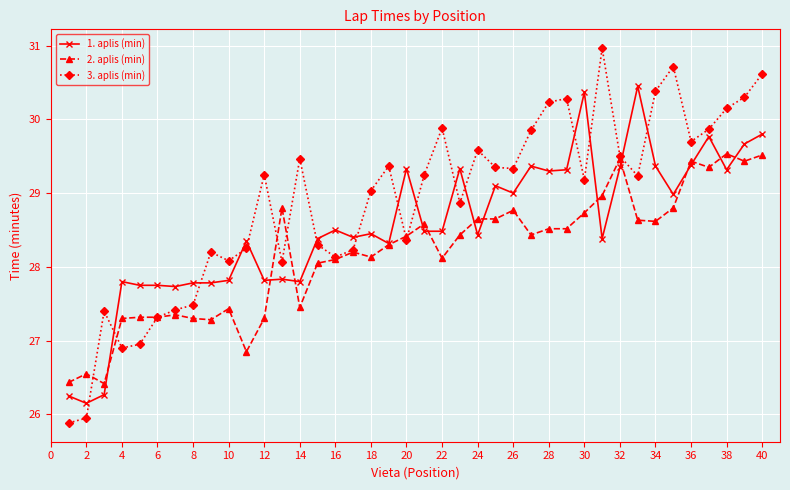

Rank the series by their average value, from highest to lowest.

3. aplis (min), 1. aplis (min), 2. aplis (min)